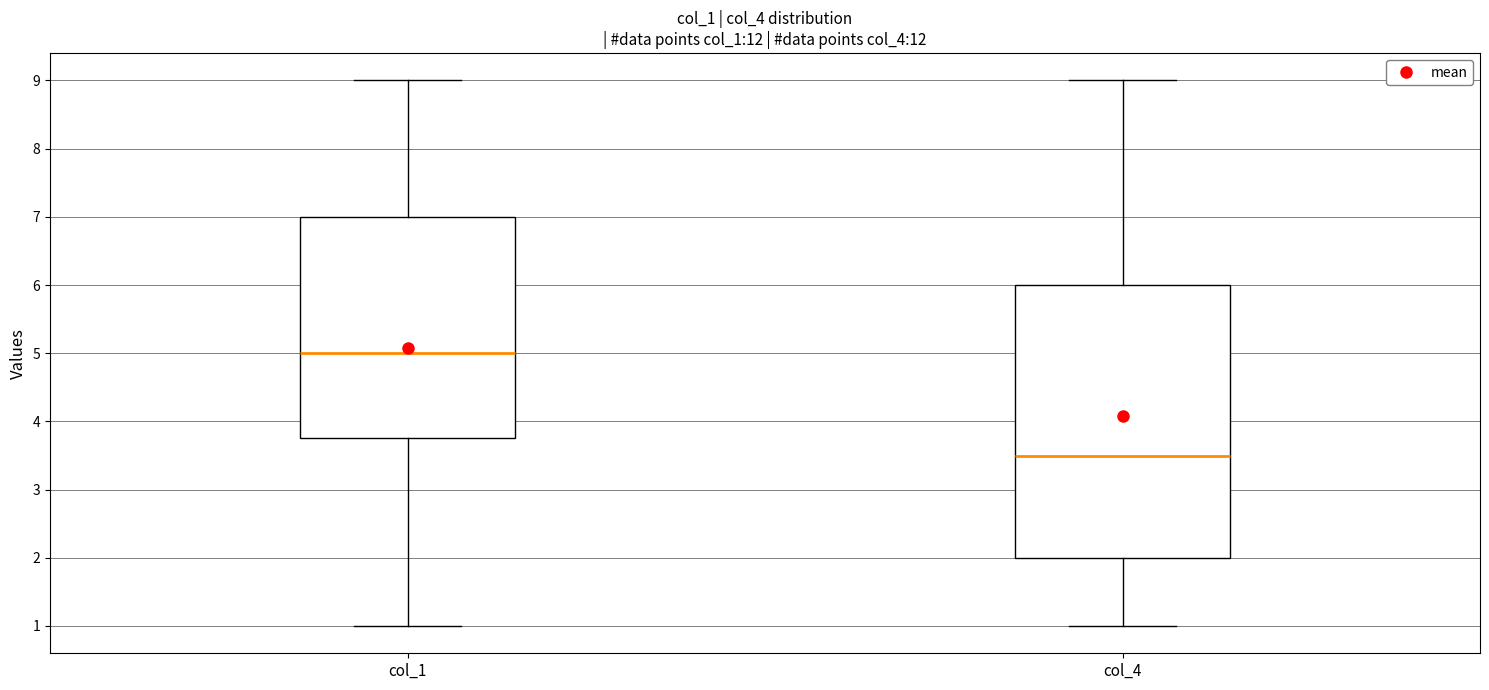

Reading left to right, transcribe this box plot: for each box, give where its median line is, the range the box spans, and where its two whiskers end, as read against the y-axis. The values are not printed on the chart, so give them approximately, as read against the axis.

col_1: median 5.0, box 3.8 to 7.0, whiskers 1.0 to 9.0
col_4: median 3.5, box 2.0 to 6.0, whiskers 1.0 to 9.0